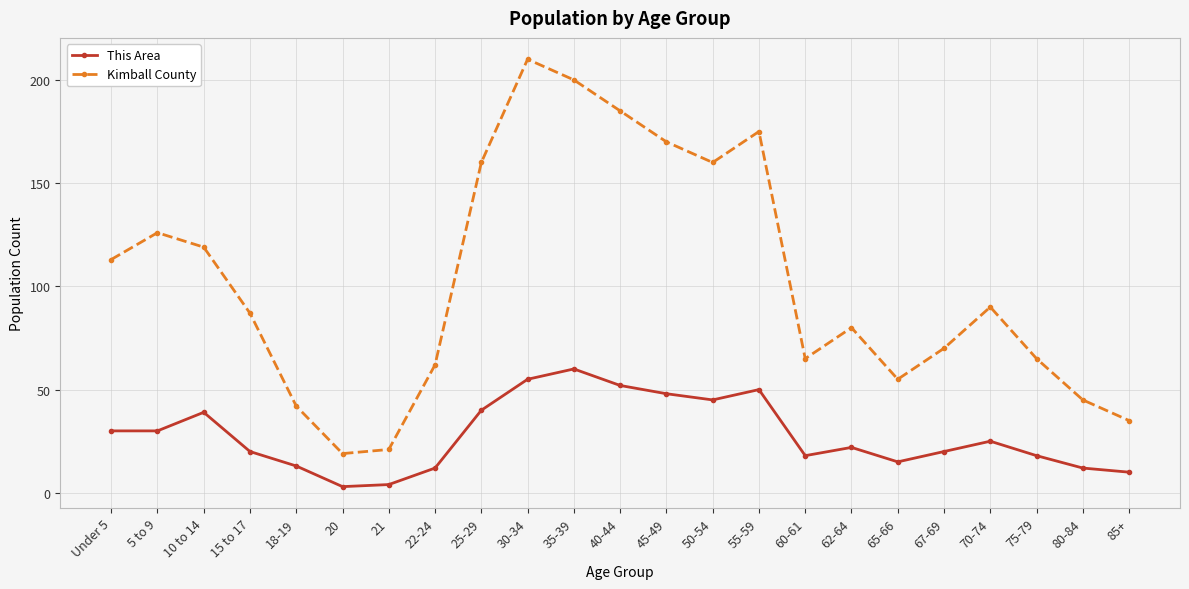

What is the minimum value for This Area?

3